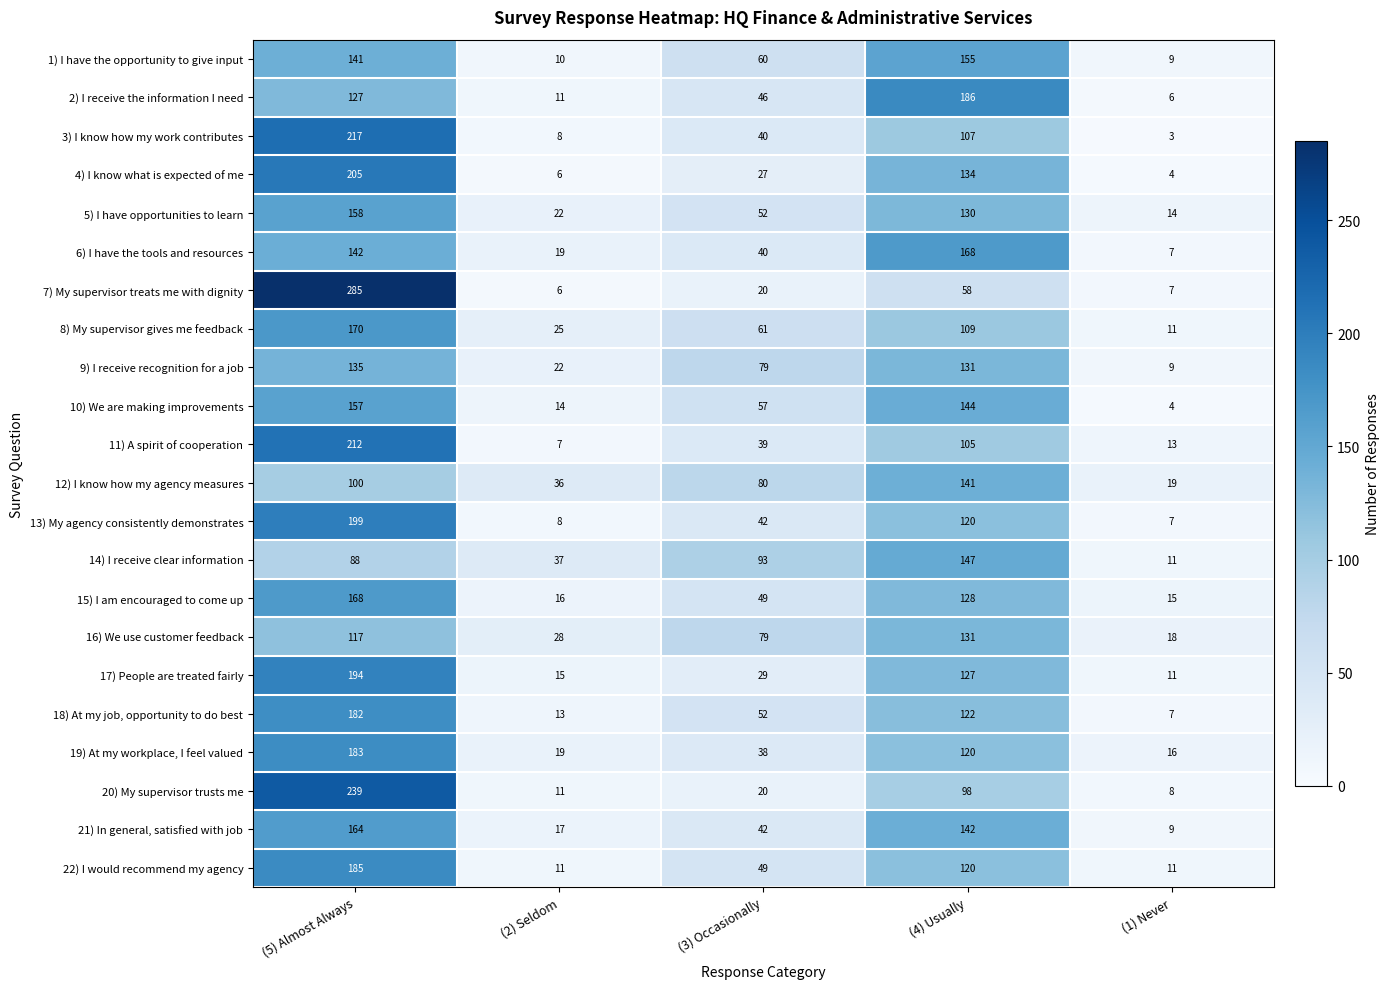

What is the greatest value displayed?

285